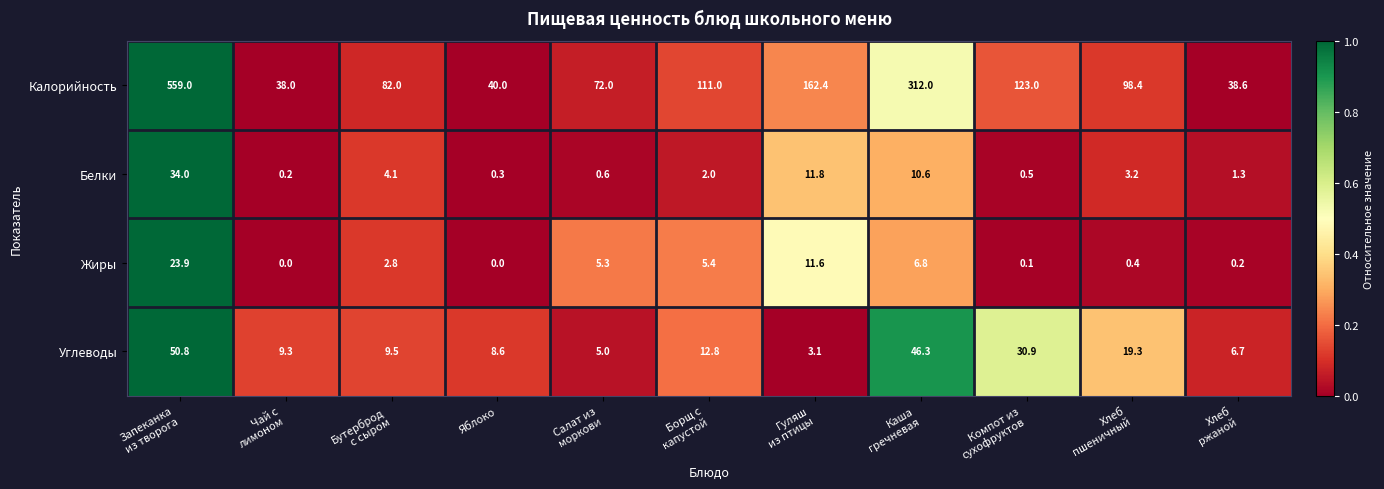

List the series in order of their peak value, highest first.

Калорийность, Углеводы, Белки, Жиры